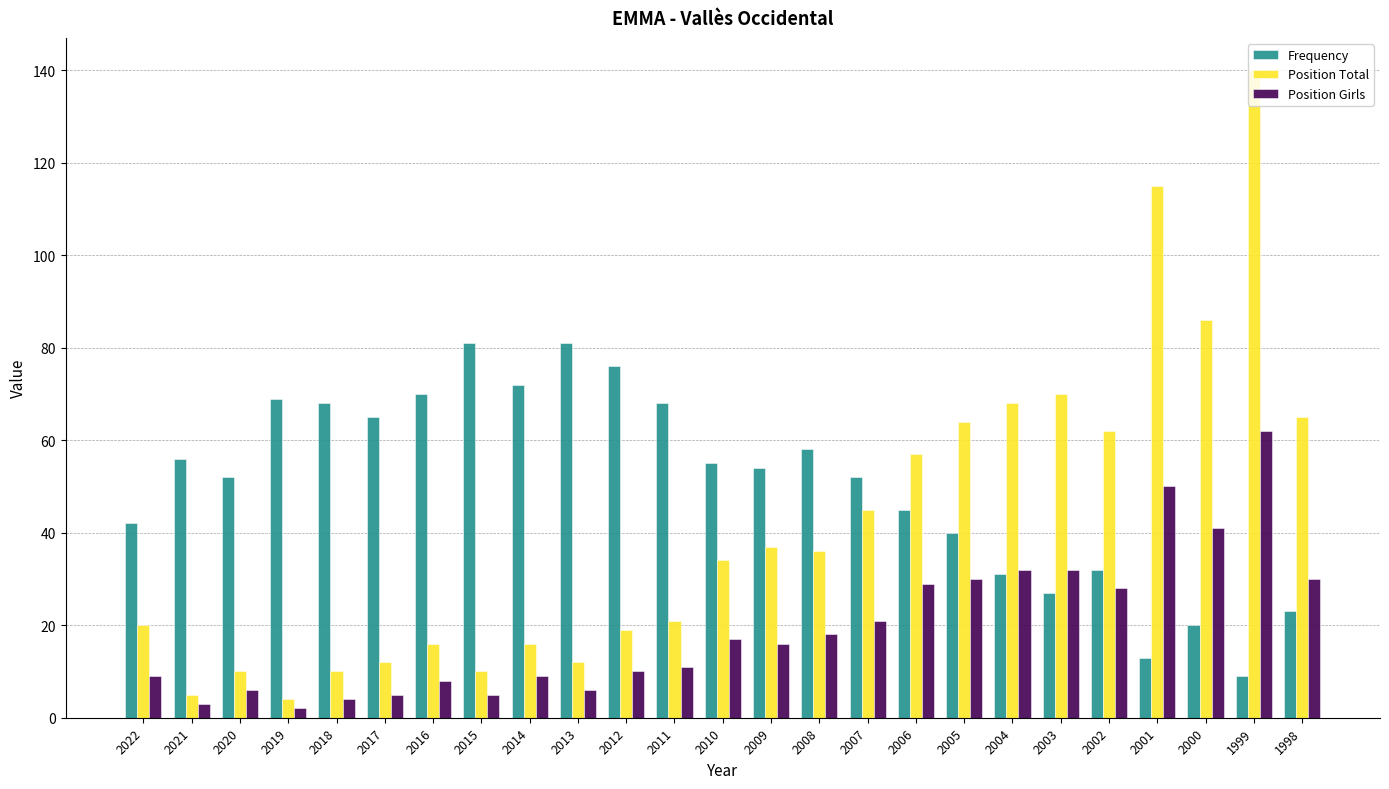

The Position Total series shows 19 at 2012. True or false?

True